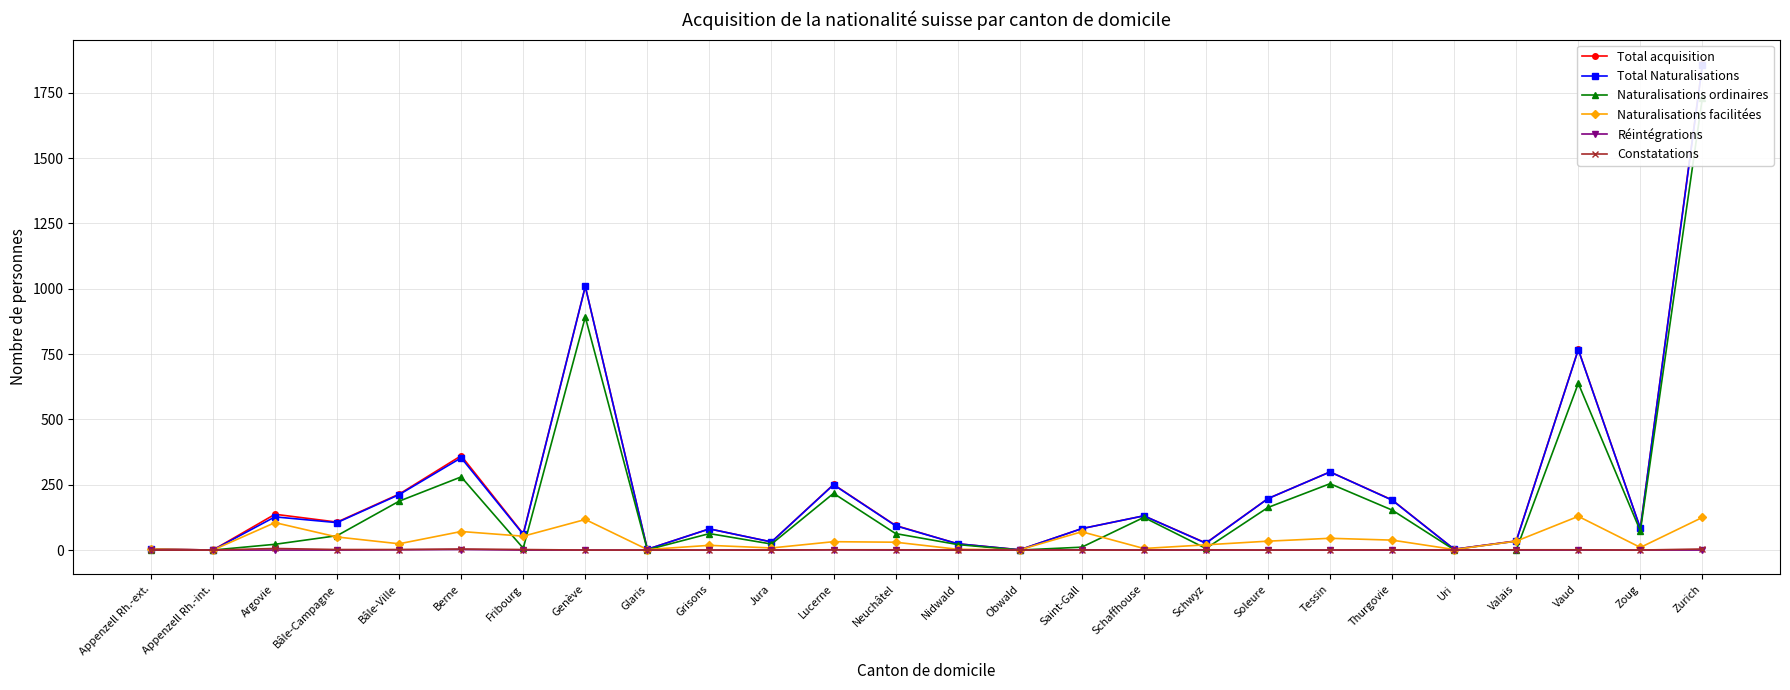

How many lines are shown in the chart?

6